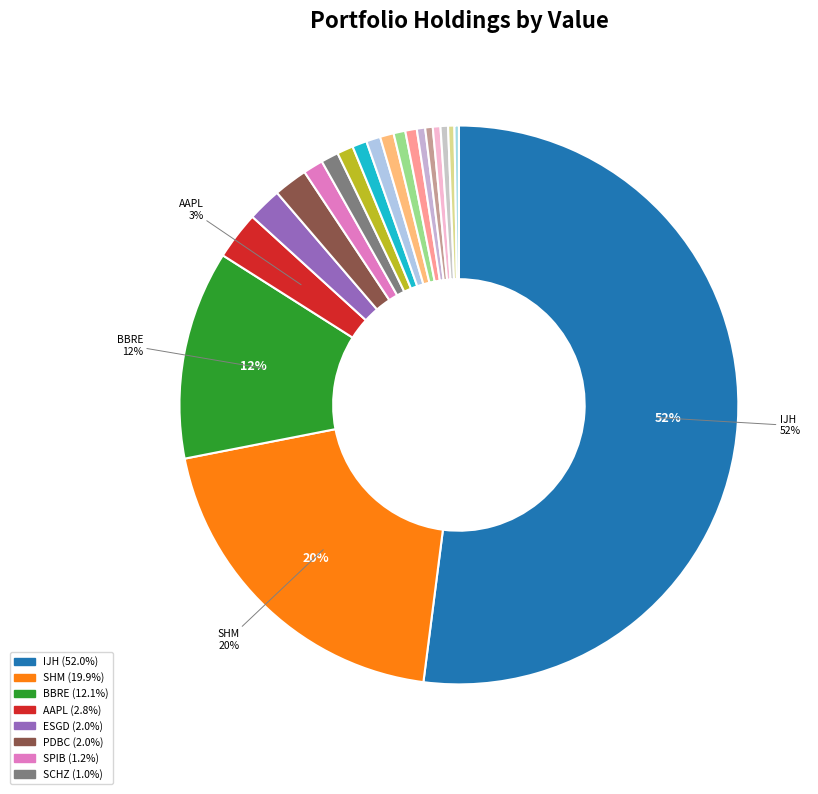

What is the smallest slice in the pie chart?

VBK